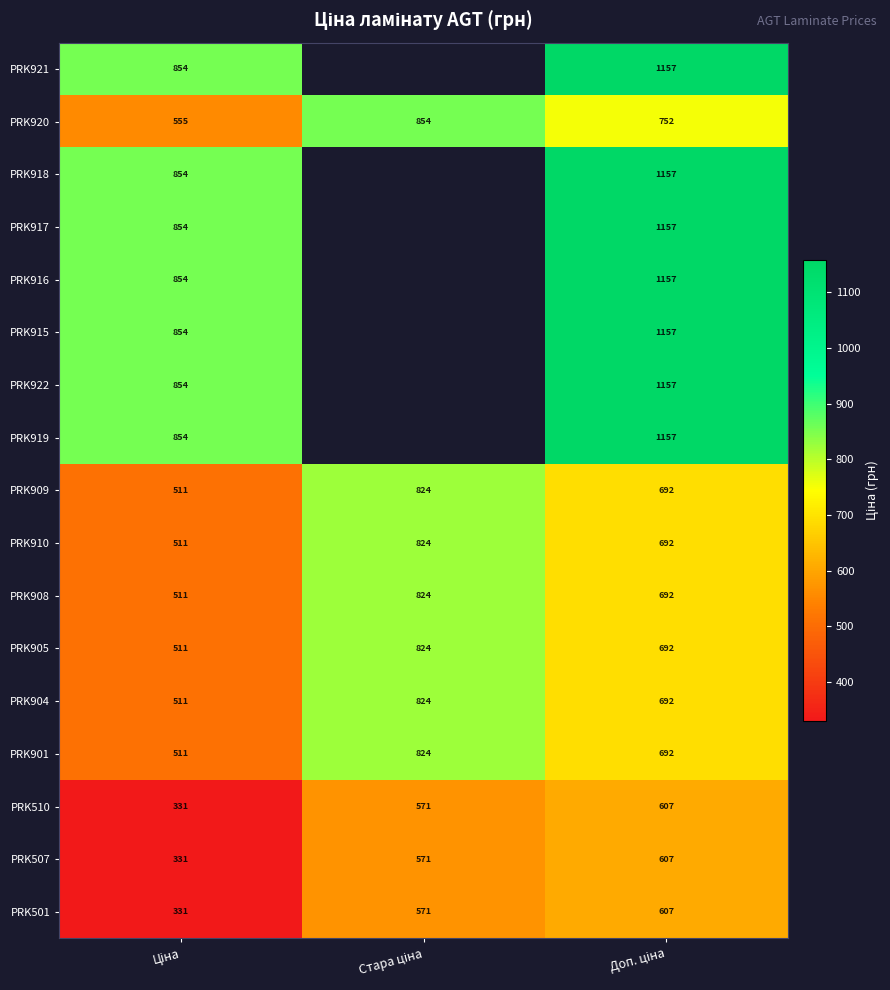

What is the greatest value displayed?

1157.3